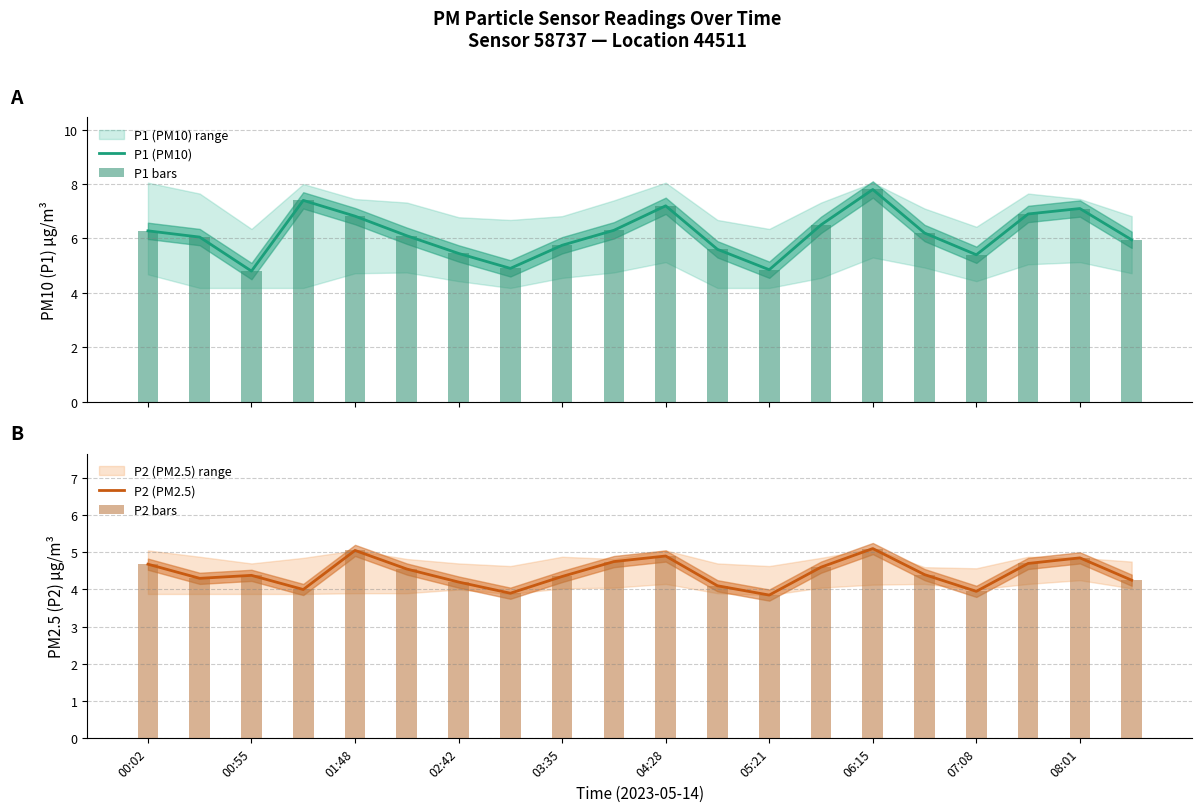

What is the difference between the second highest and minimum values in the P1 (PM10) series?

2.6